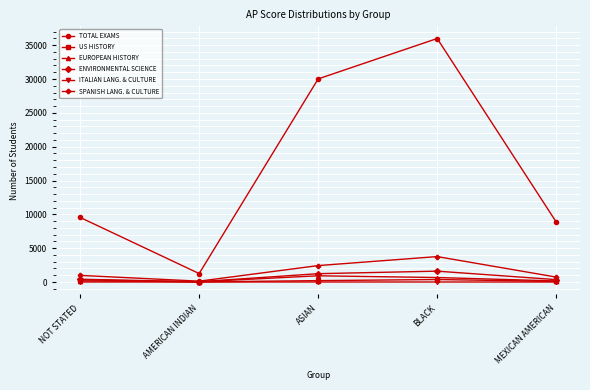

How many values in the ENVIRONMENTAL SCIENCE series are below 412?

2